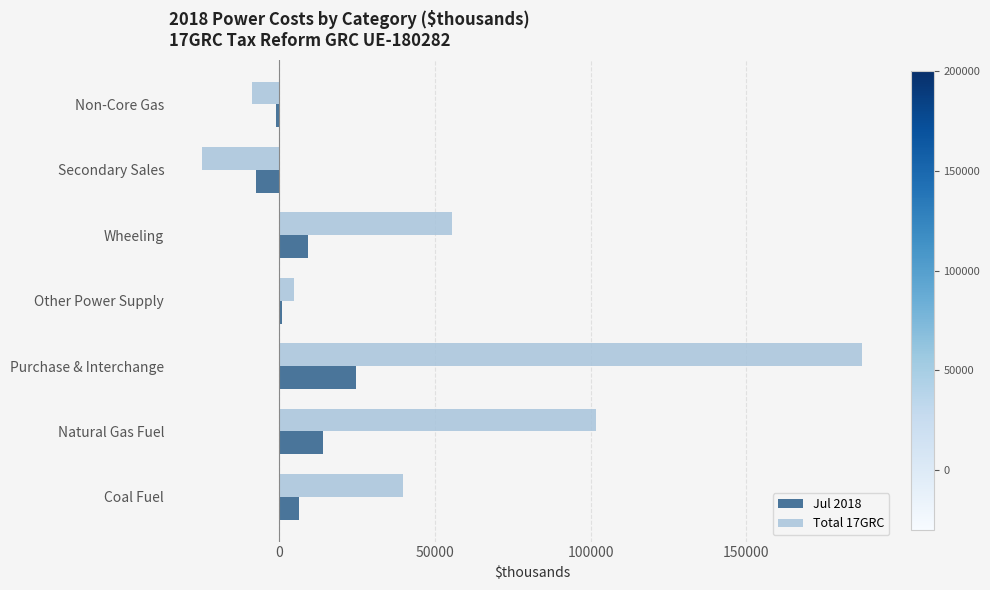

At how many categories does at least one series exceed 112516?

1